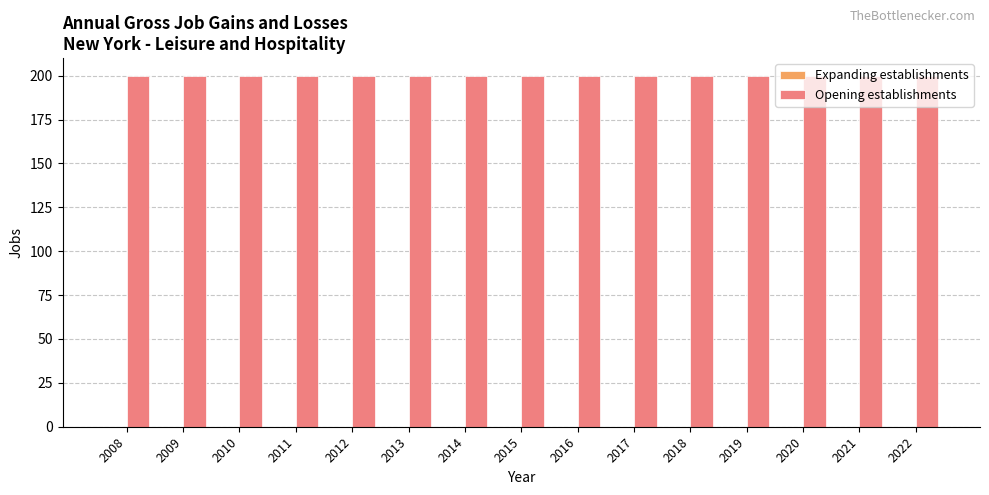

Reading left to right, what are all the values shown in this chart?

Expanding establishments: 2008=0	2009=0	2010=0	2011=0	2012=0	2013=0	2014=0	2015=0	2016=0	2017=0	2018=0	2019=0	2020=0	2021=0	2022=0
Opening establishments: 2008=200	2009=200	2010=200	2011=200	2012=200	2013=200	2014=200	2015=200	2016=200	2017=200	2018=200	2019=200	2020=200	2021=200	2022=200